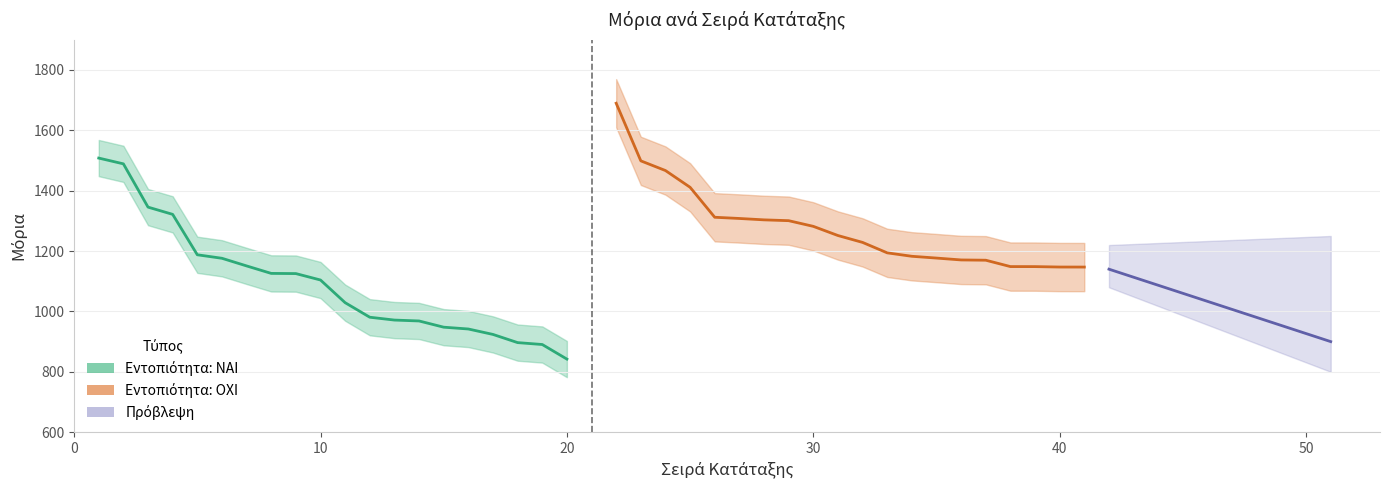

Which series has the largest total across all categories?

ΟΧΙ